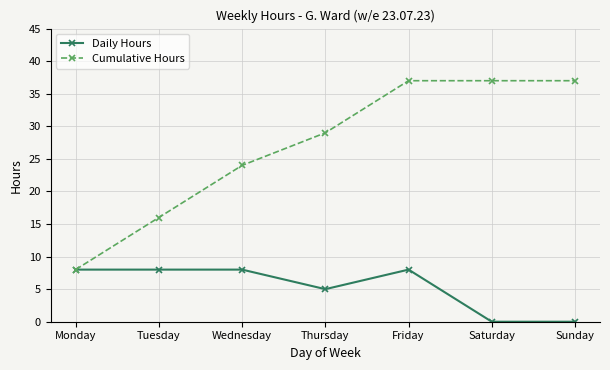

True or false: Daily Hours has more than 2 points higher than both neighbors.

False